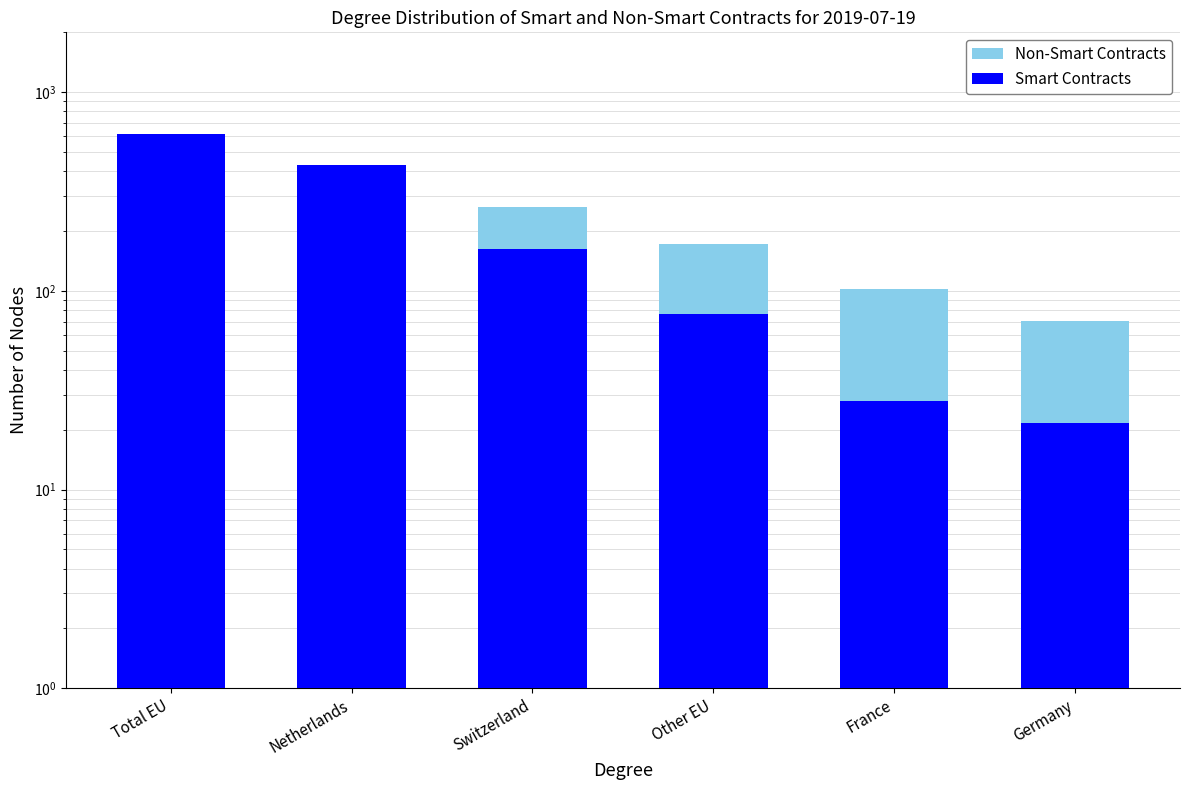

Between Total EU and Other EU, which series saw the biggest shift?

Smart Contracts